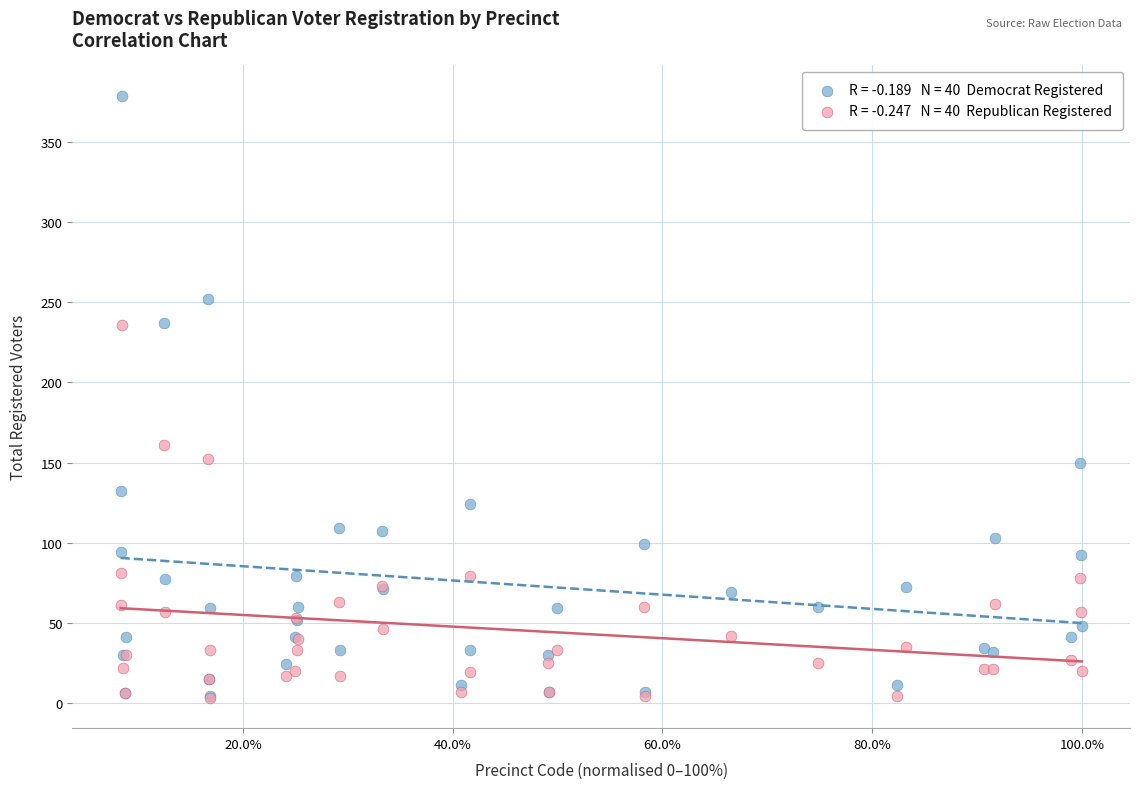

Across all series, what Y value is closest to 191?

161